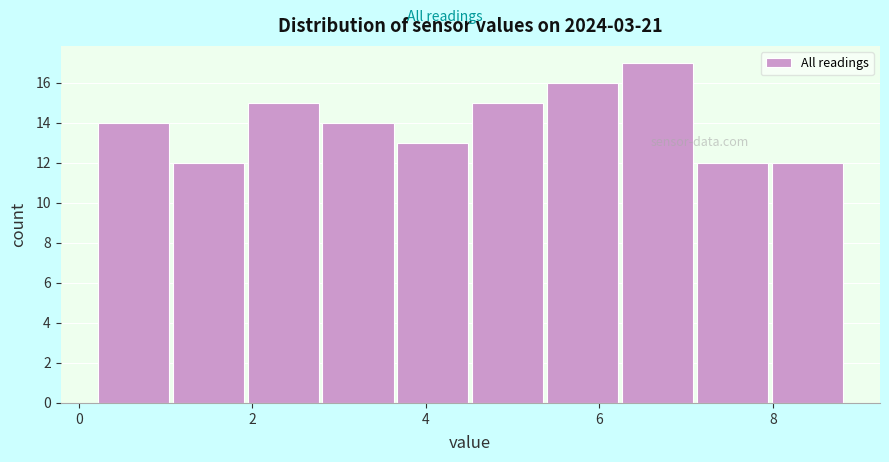

Reading left to right, transcribe this chart: for each bar, give the range it covers on the x-axis and its height. Neither the bar edges nor the heights are printed on the chart, so give them approximately, as read against the axes.

0.2 to 1.0: 14
1.0 to 2.0: 12
2.0 to 2.8: 15
2.8 to 3.6: 14
3.6 to 4.6: 13
4.6 to 5.4: 15
5.4 to 6.2: 16
6.2 to 7.2: 17
7.2 to 8.0: 12
8.0 to 8.8: 12